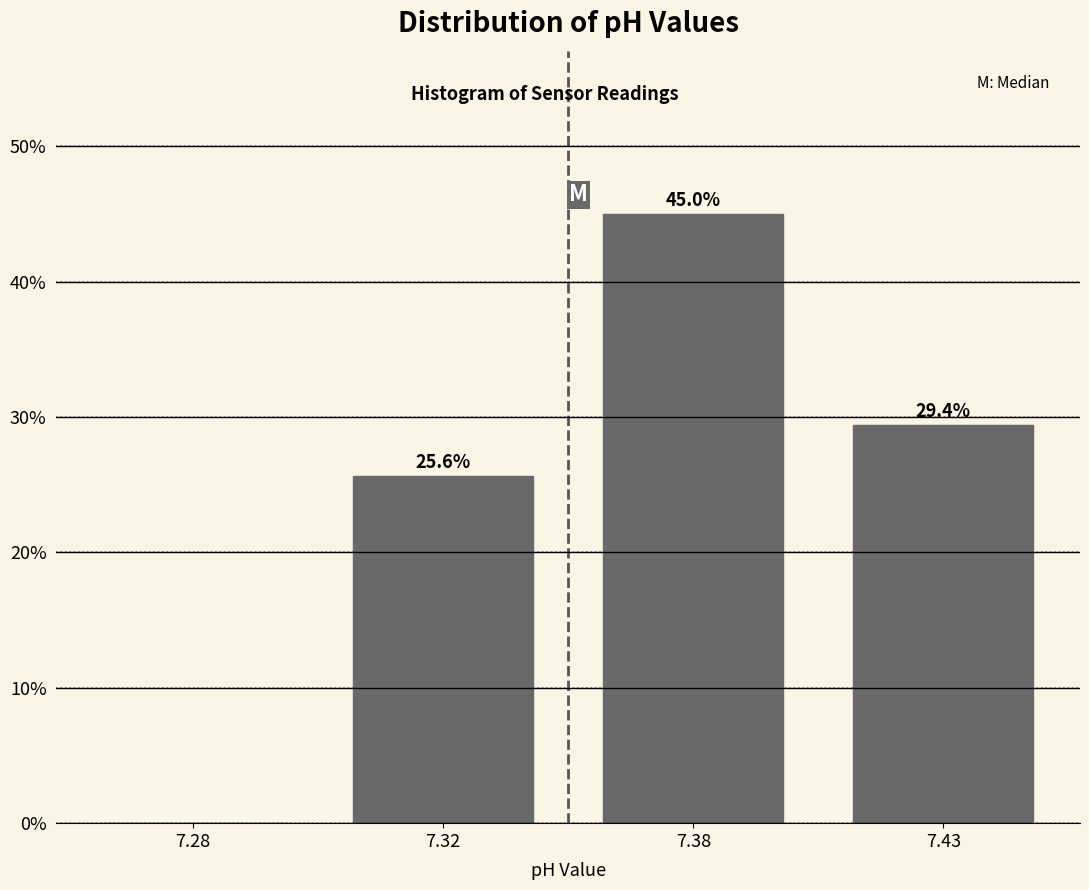

Reading left to right, what are all the values shown in this chart?

7.28=0.0	7.32=25.6	7.38=45.0	7.43=29.4